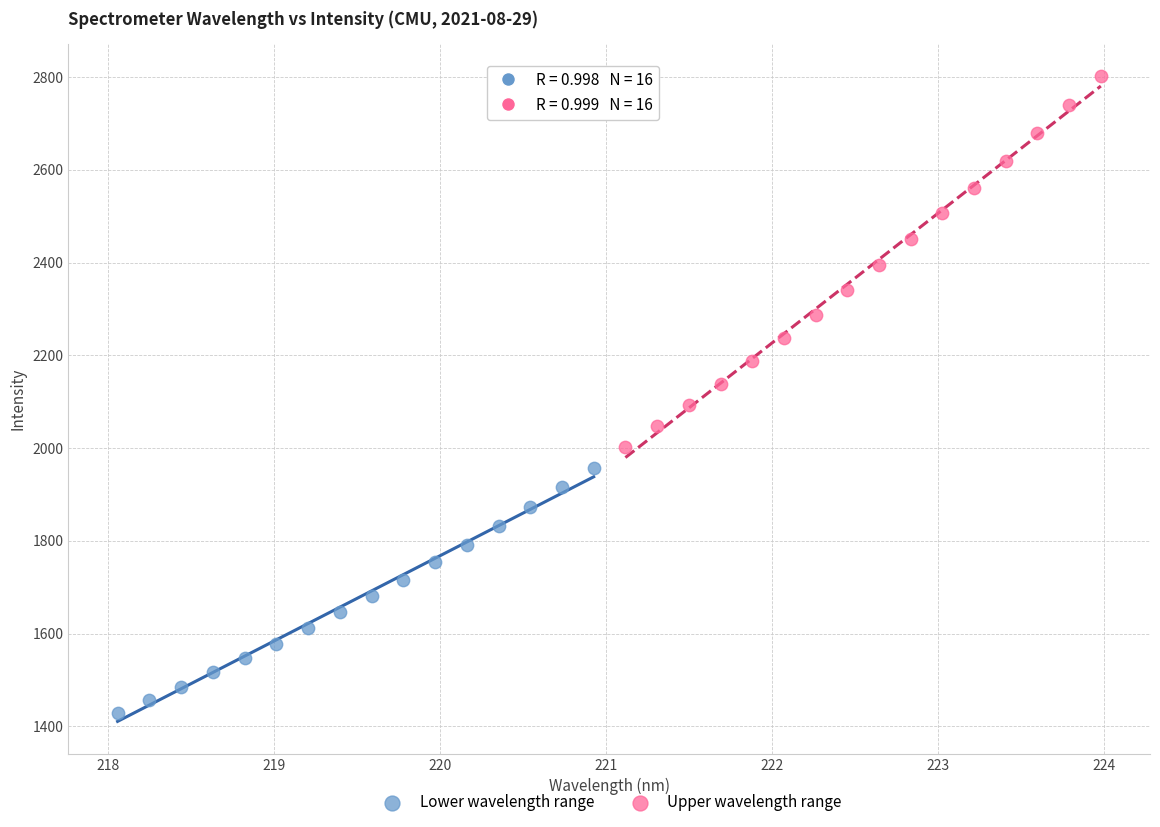

Which series reaches the minimum Y coordinate?

Lower wavelength range